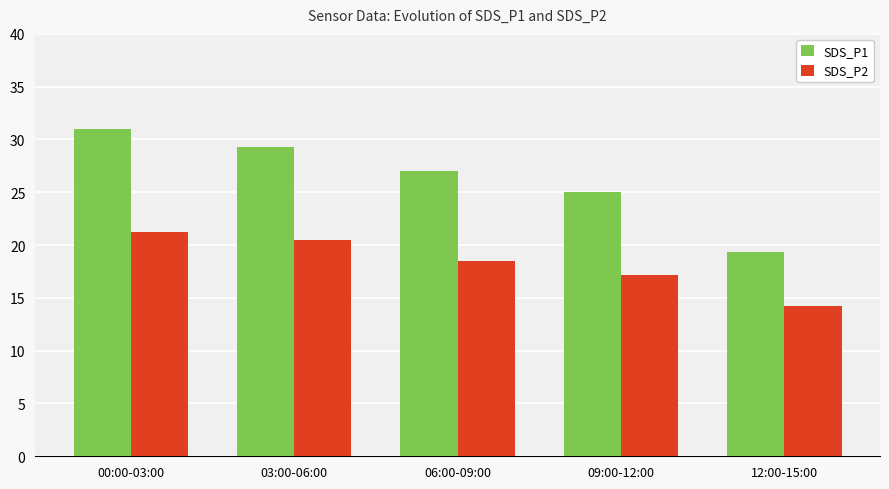

What is the spread (max minus min) of values at 09:00-12:00?

7.9